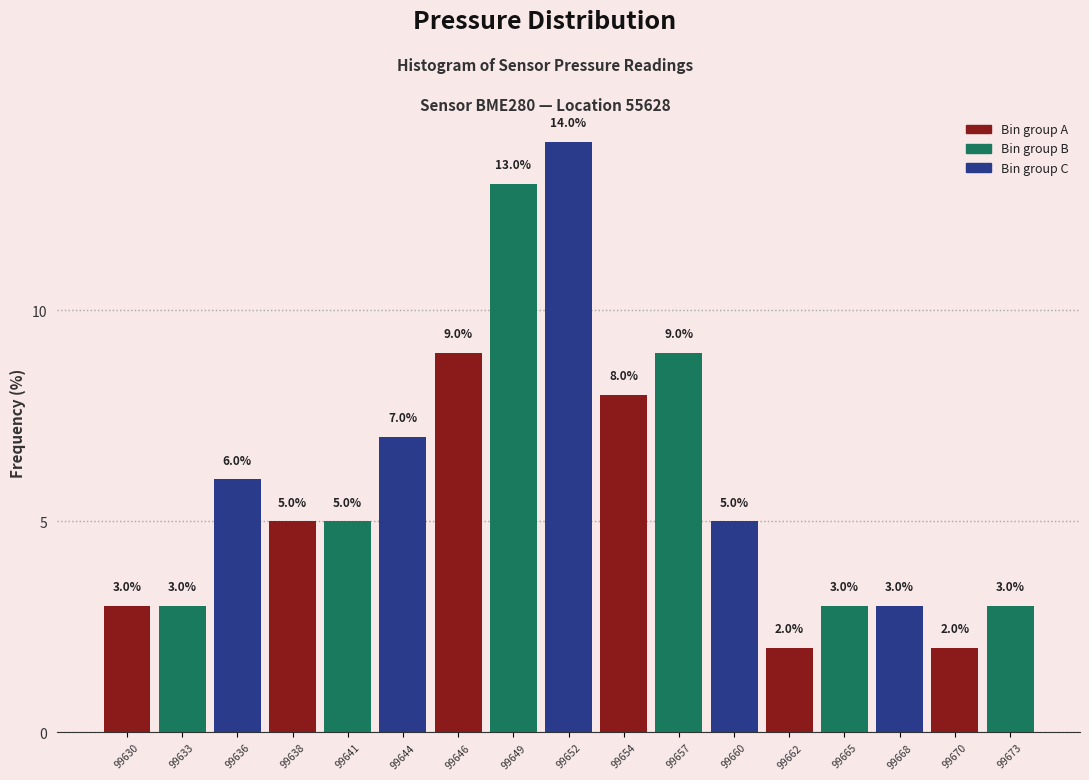

Which range on the x-axis has the tallest bar?

99650.5 to 99653.0